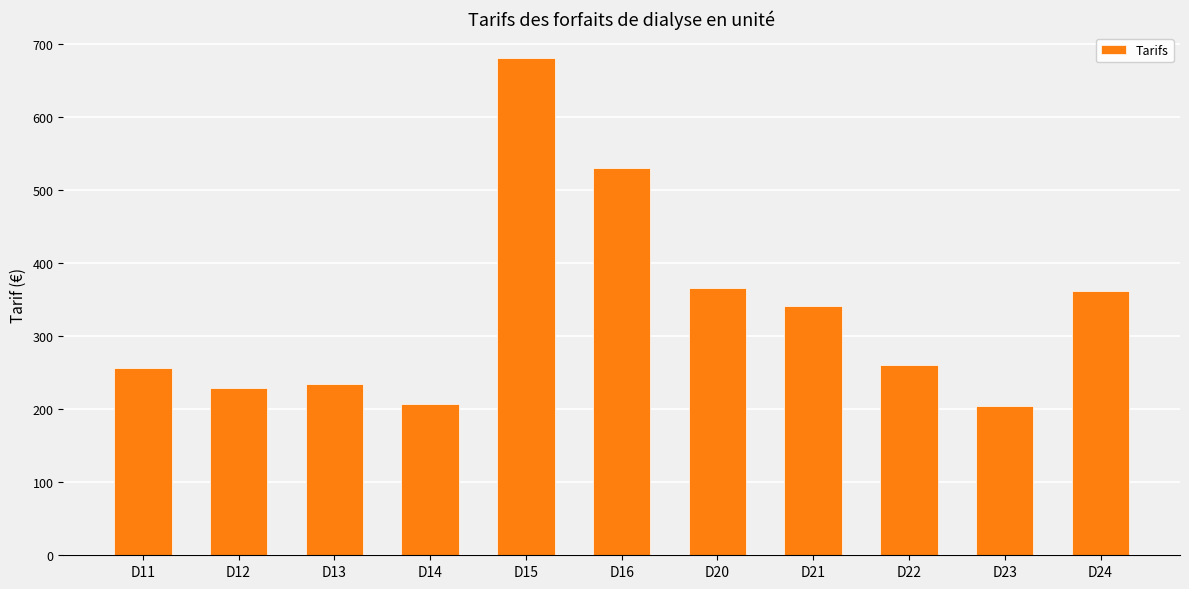

What is the ratio of the value at D15 to the value at D22?

2.6